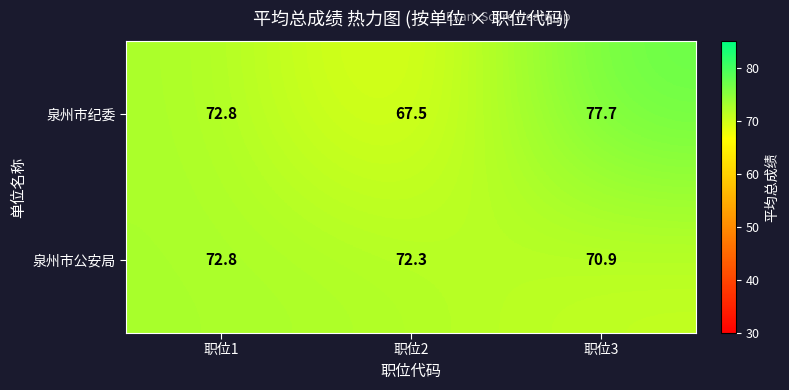

Which series has the largest range (max minus min)?

泉州市纪委